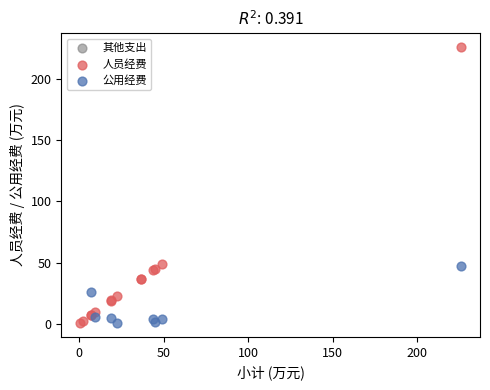

Which series has the widest spread of Y values?

人员经费